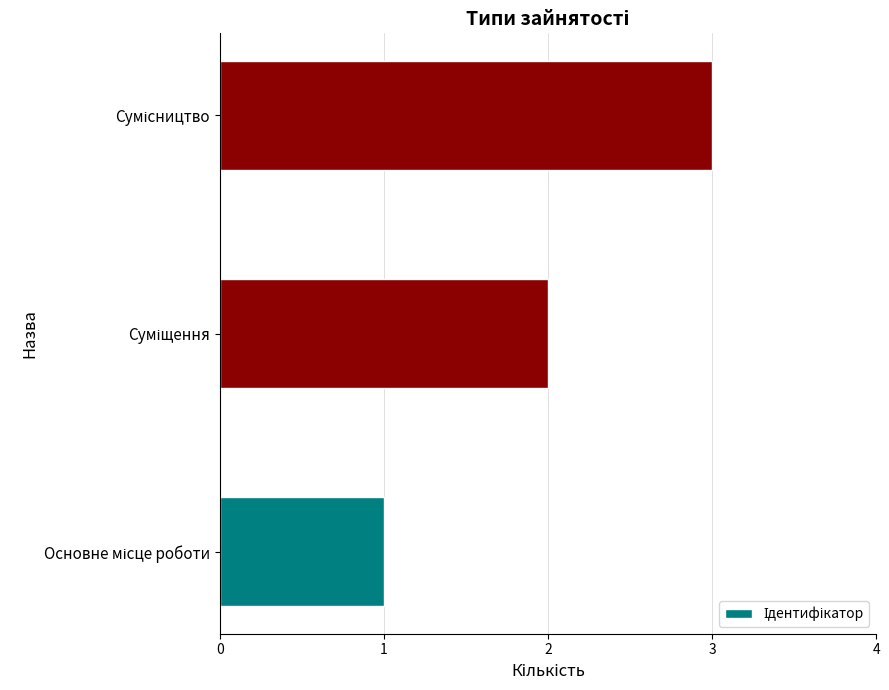

How many series are shown in this chart?

1